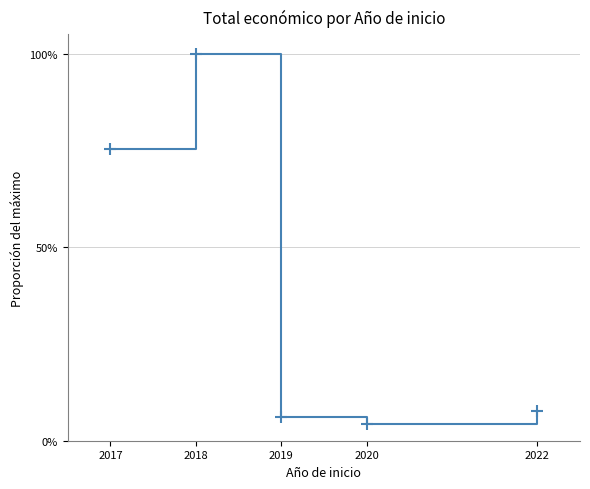

Does the chart have visible grid lines?

Yes